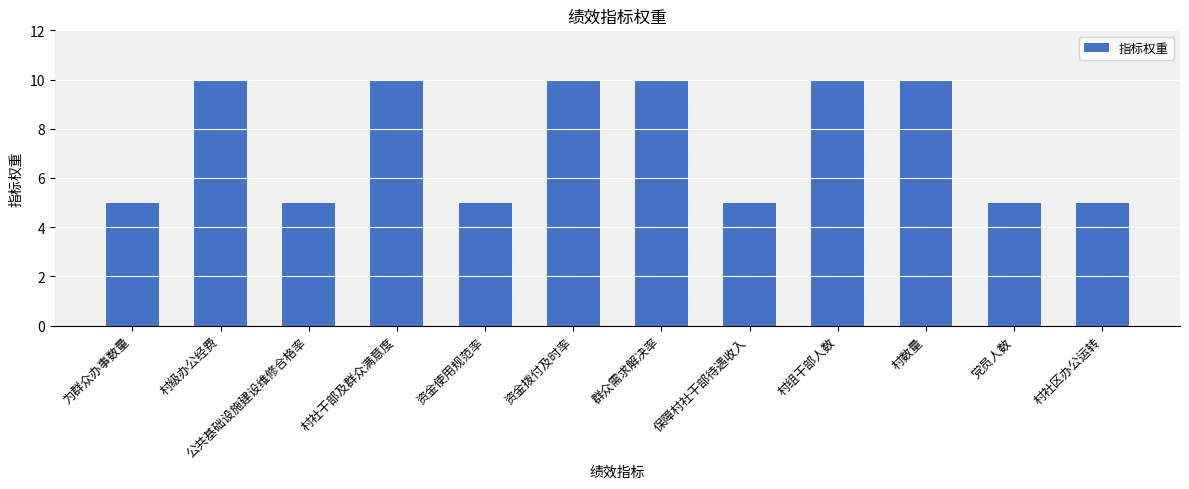

Reading left to right, extract all data points from this chart.

5	10	5	10	5	10	10	5	10	10	5	5